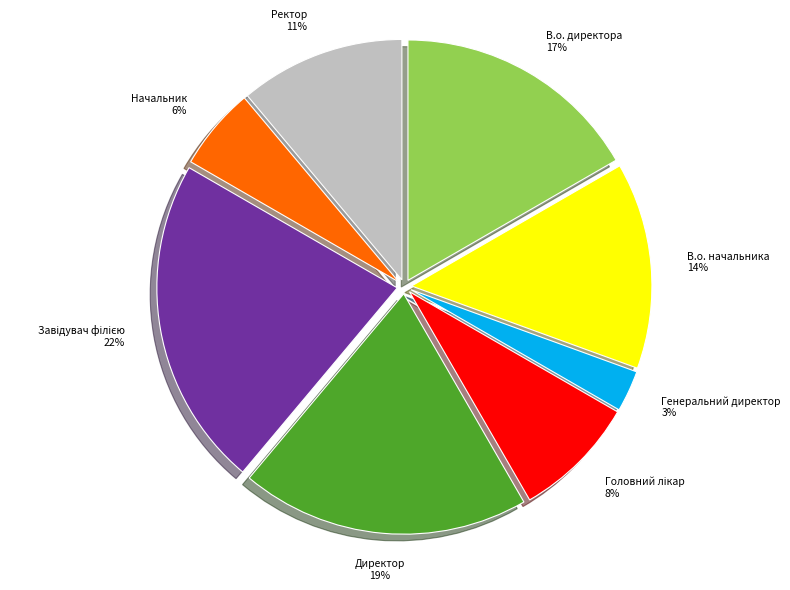

Is it true that В.о. директора is 17% of the pie?

True